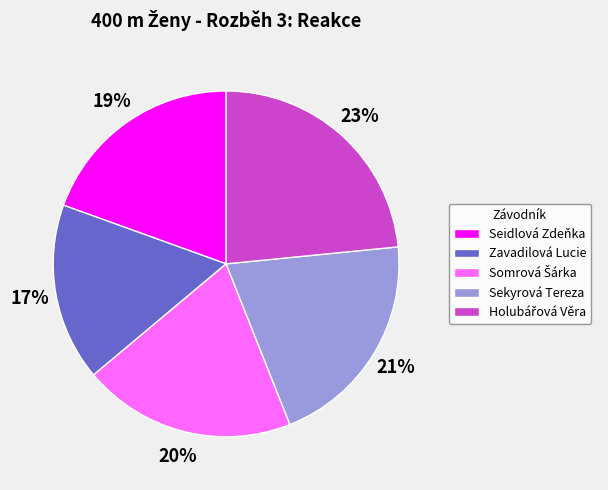

What is the smallest slice in the pie chart?

Zavadilová Lucie